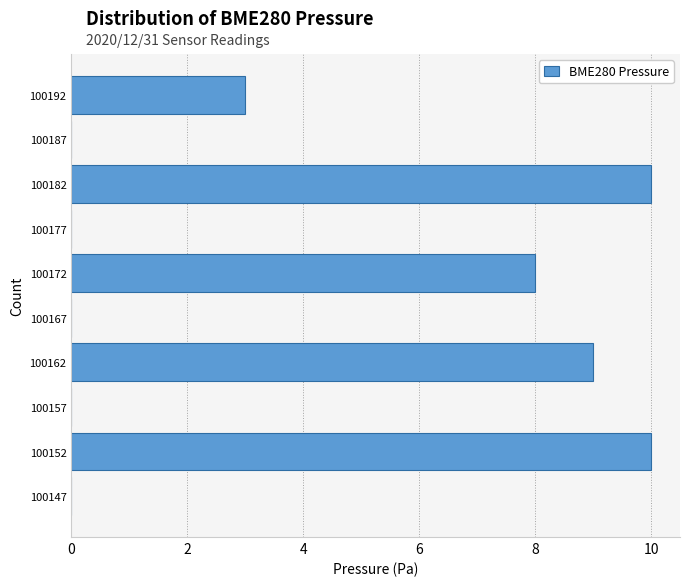

Reading bottom to top, list every bar in this chart as the range it spans on the y-axis followed by its length. The values are not printed on the chart, so give them approximately, as read against the axis.

100145 to 100150: 0
100150 to 100155: 10
100155 to 100160: 0
100160 to 100165: 9
100165 to 100170: 0
100170 to 100175: 8
100175 to 100180: 0
100180 to 100185: 10
100185 to 100190: 0
100190 to 100195: 3